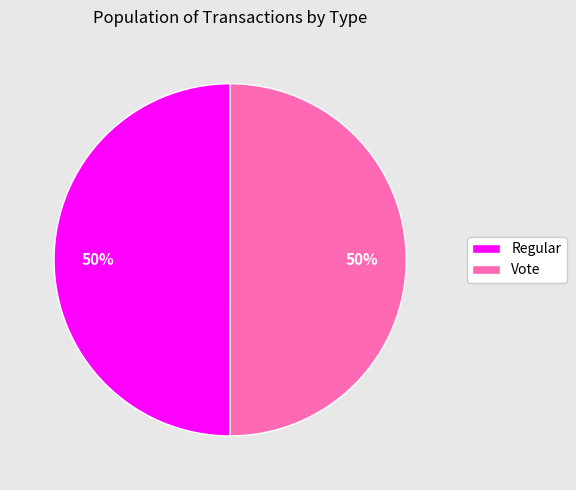

Approximately how many times larger is the value at Vote compared to Regular?

1.0